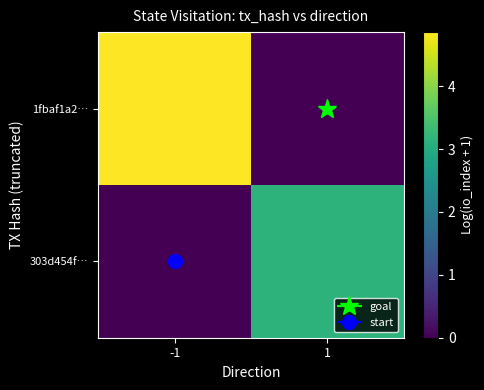

List the series in order of their overall mean, lowest first.

303d454f…, 1fbaf1a2…